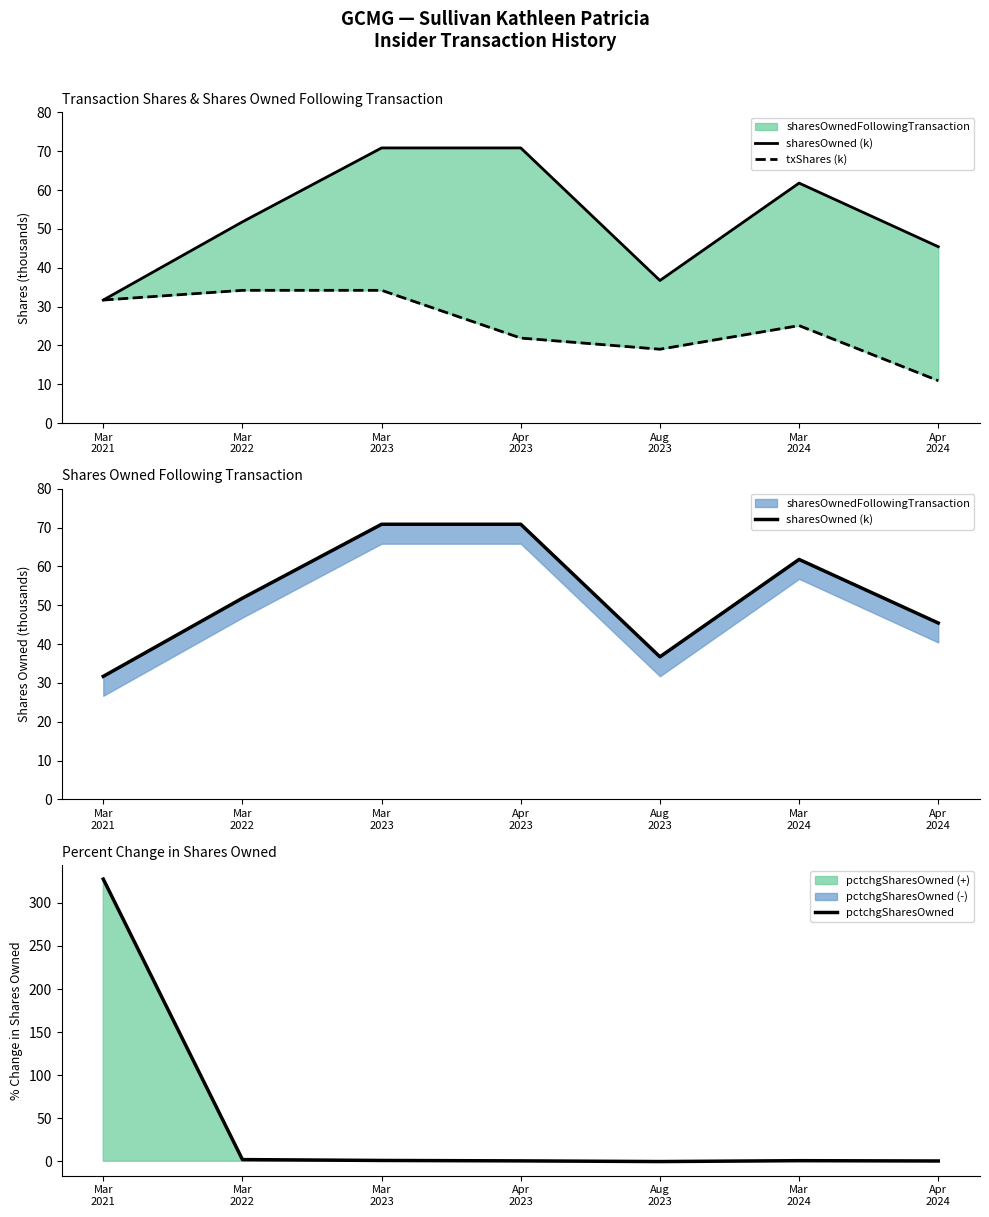

What is the value of the sharesOwned (k) point at the 1st from the left?

31.7